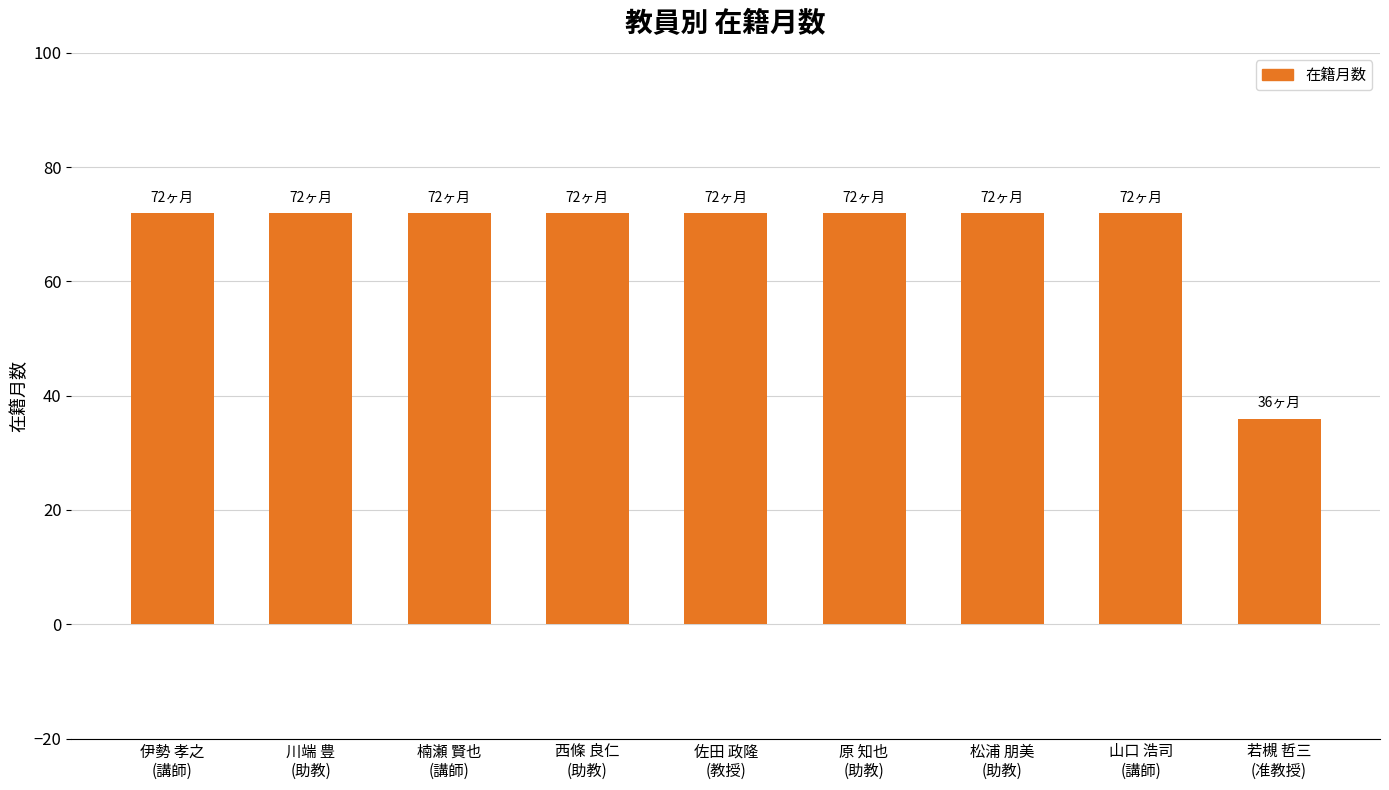

What is the greatest value displayed?

72